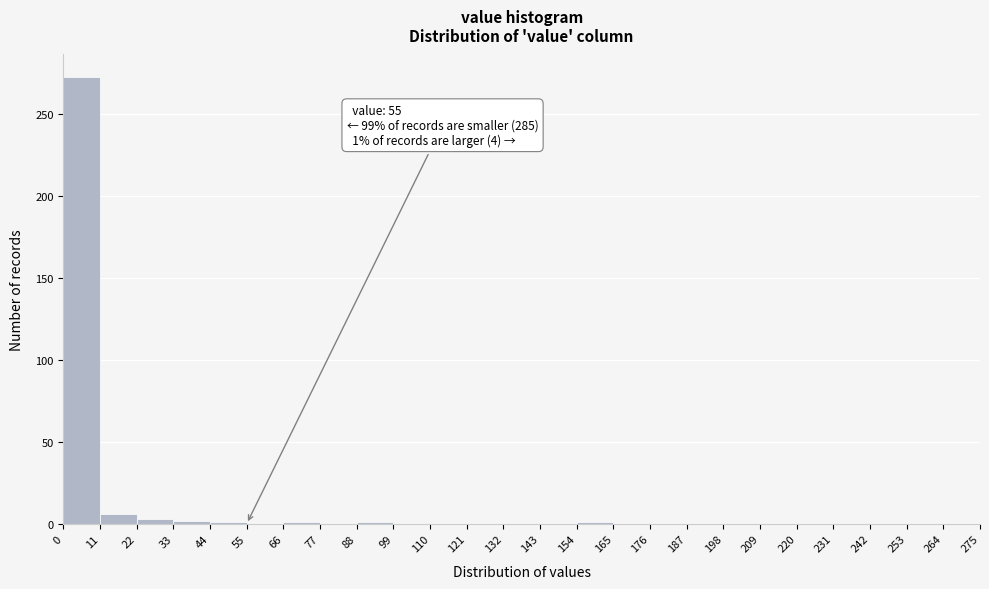

Which range on the x-axis has the tallest bar?

0 to 11